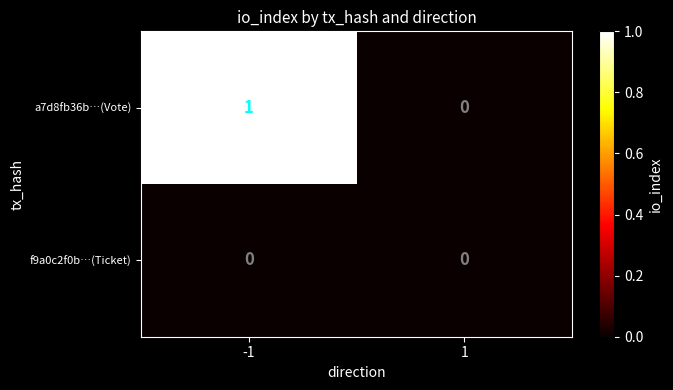

Reading left to right, extract all data points from this chart.

a7d8fb36b…(Vote): 1	0
f9a0c2f0b…(Ticket): 0	0